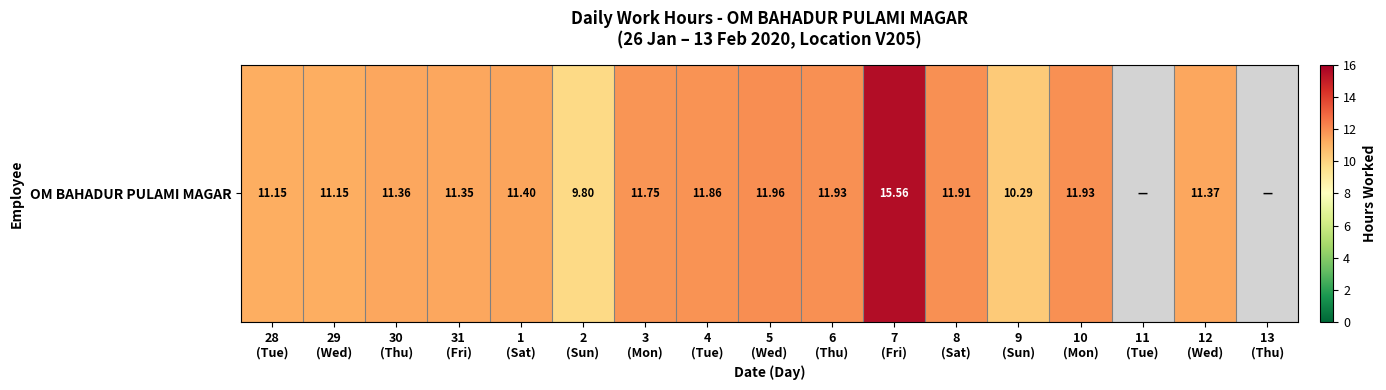

How many positive values are there?

15